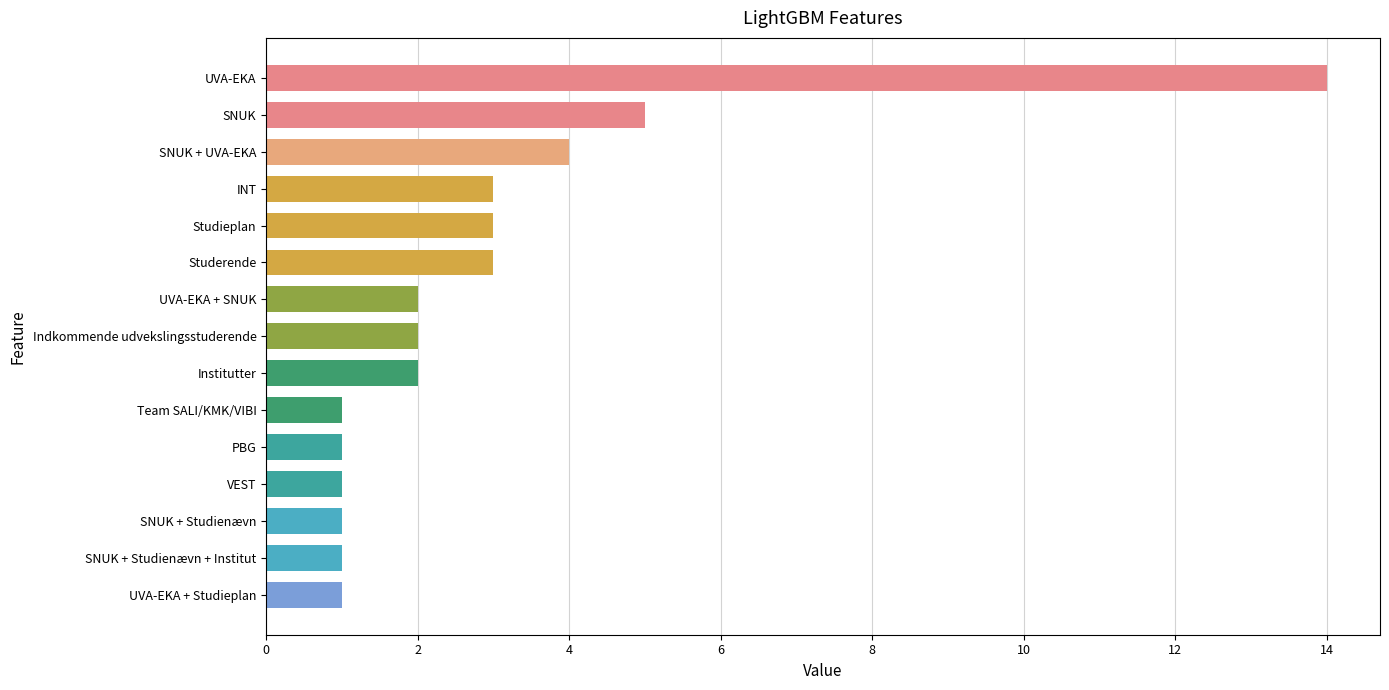

How many data points does each series have?

15